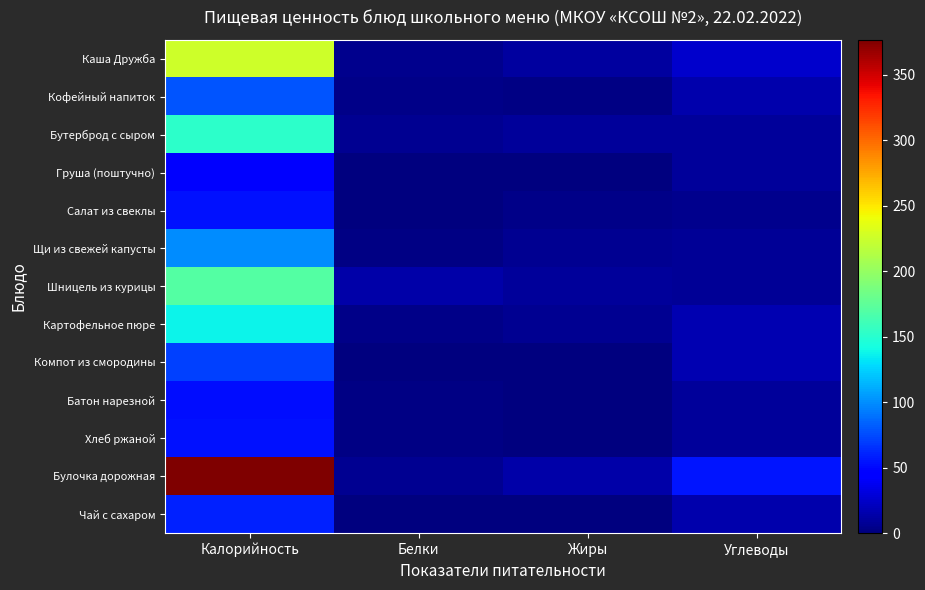

What is the total value across all series at Калорийность?

1579.9